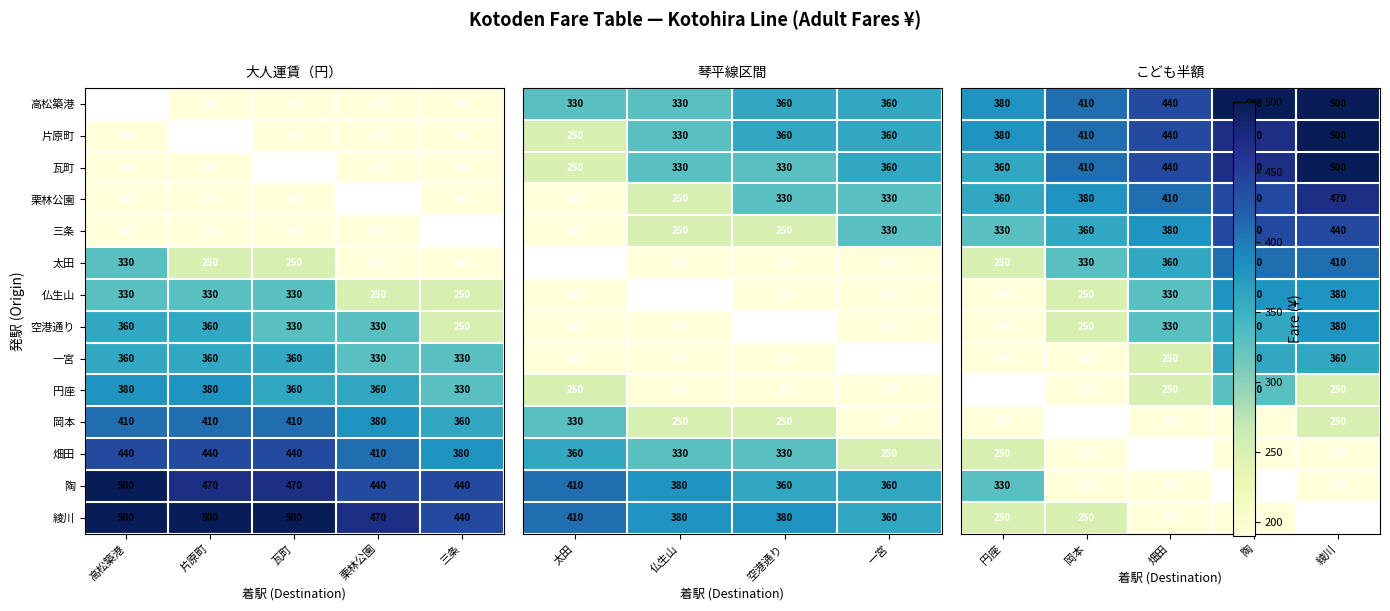

The value of 栗林公園 at 三条 is 308. True or false?

False